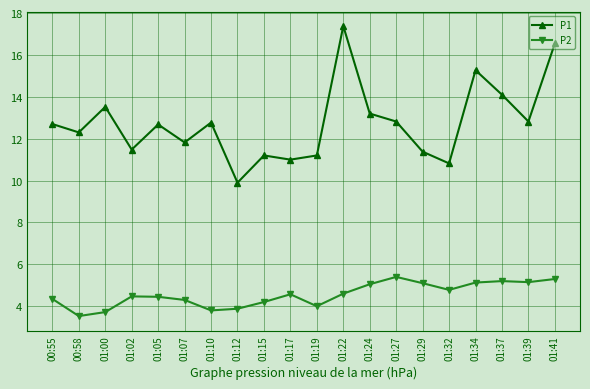

What is the label of the 11th point from the right?

01:17